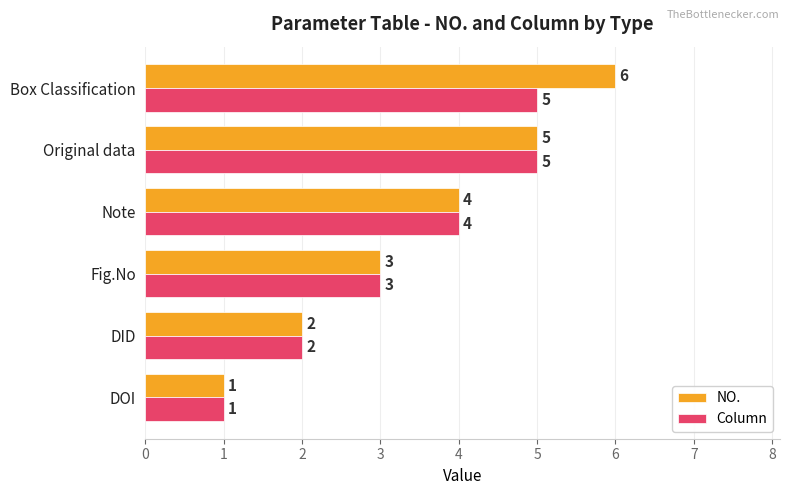

At which category is the sum across all series the highest?

Box Classification